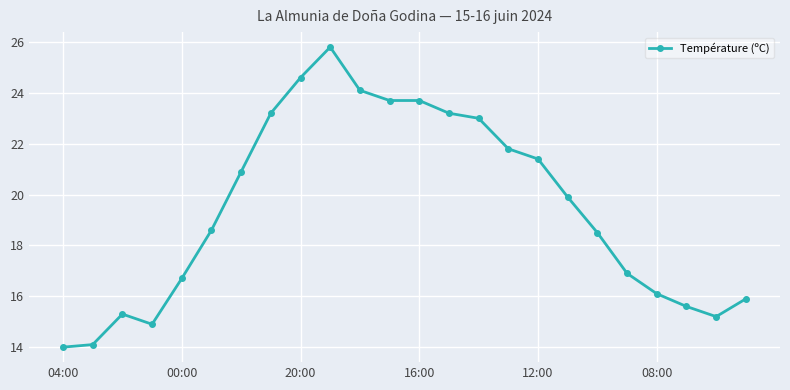

What is the greatest value displayed?

25.8